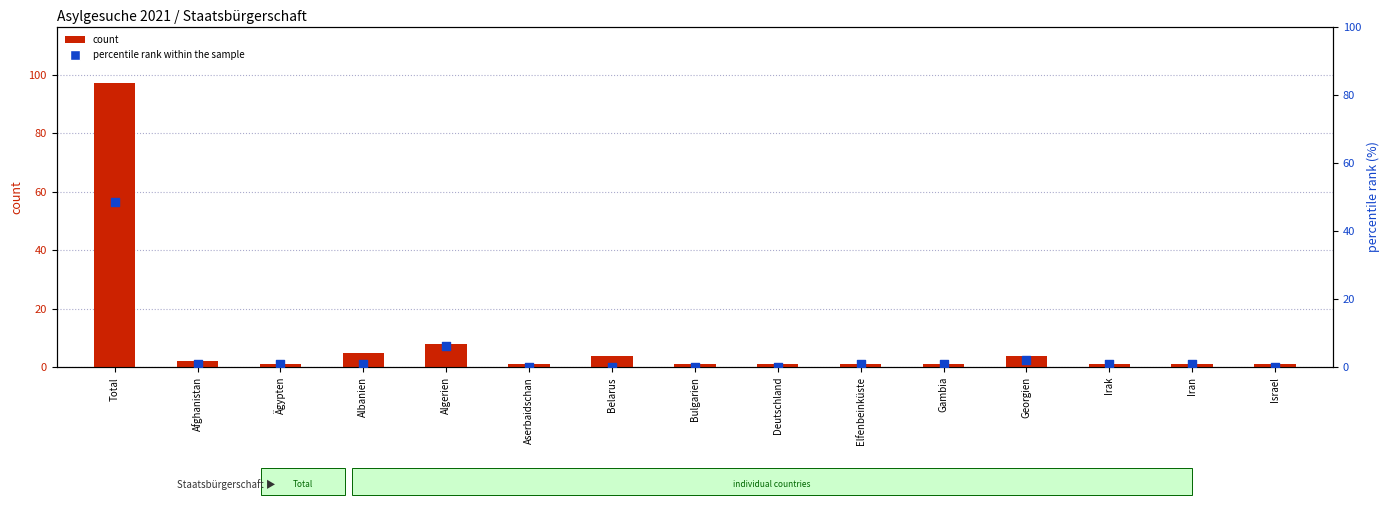

At how many categories does at least one series exceed 74?

1